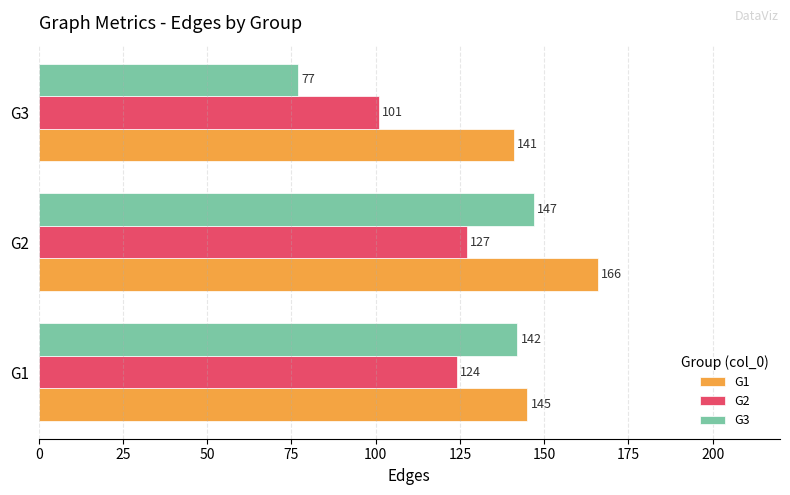

True or false: G1 has a value of 145 at G1.

True